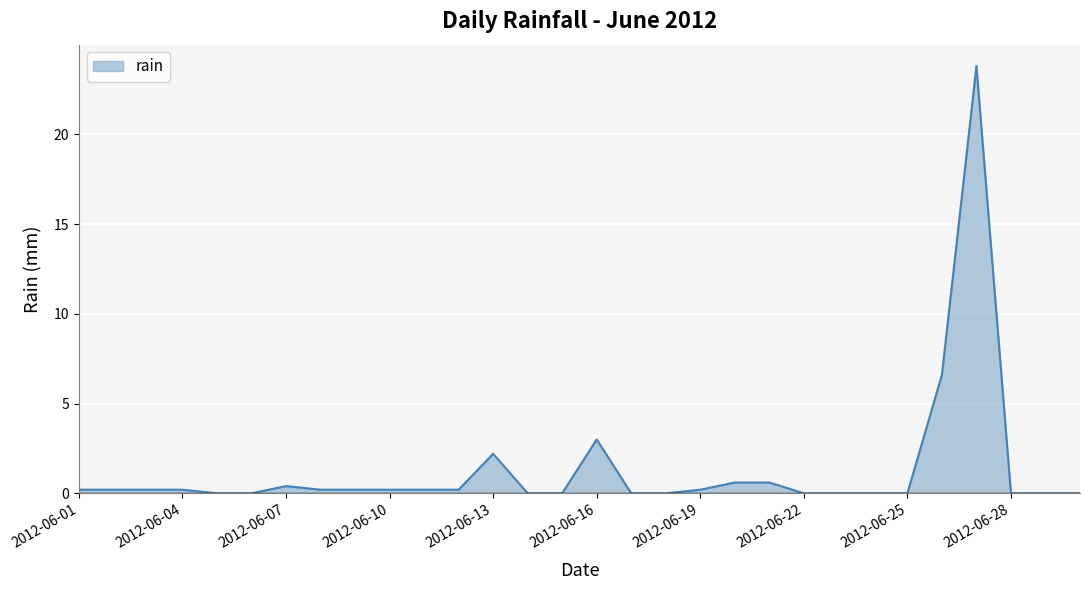

What is the greatest value displayed?

23.8